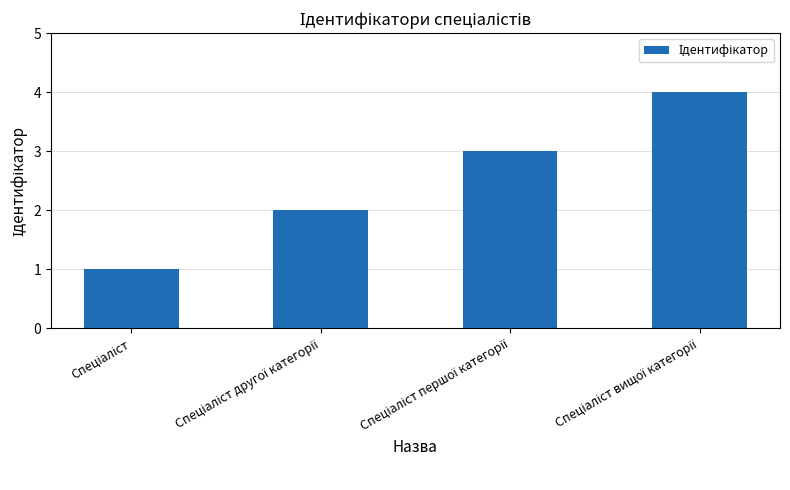

What is the difference between the maximum and minimum values?

3